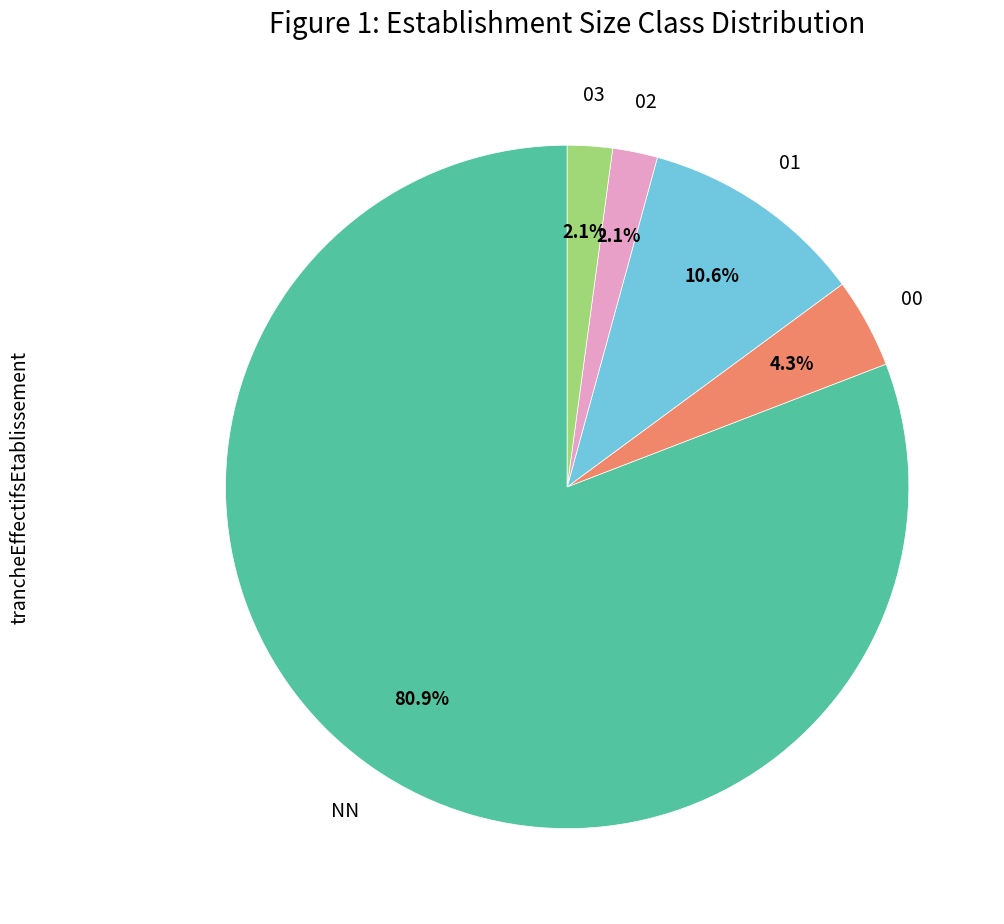

What is the largest slice in the pie chart?

NN